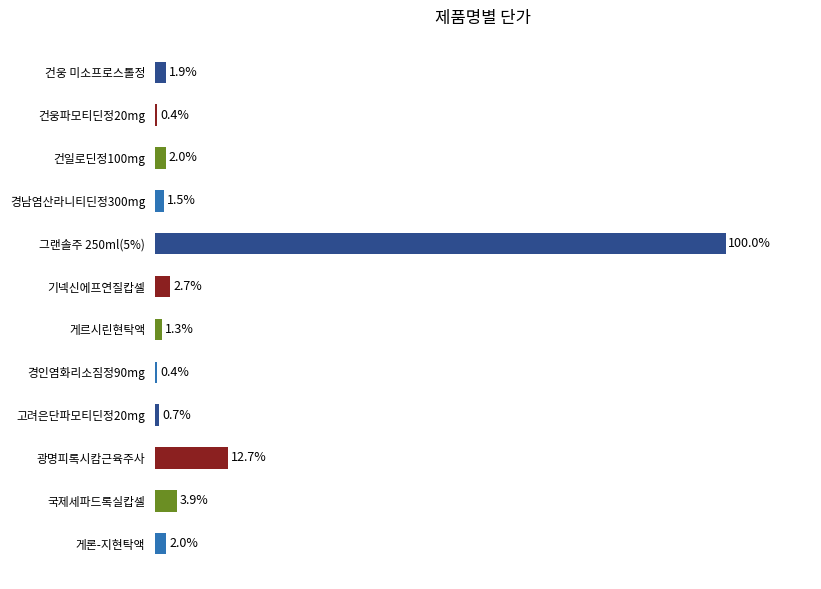

Between 고려은단파모티딘정20mg and 게론-지현탁액, which is larger?

게론-지현탁액